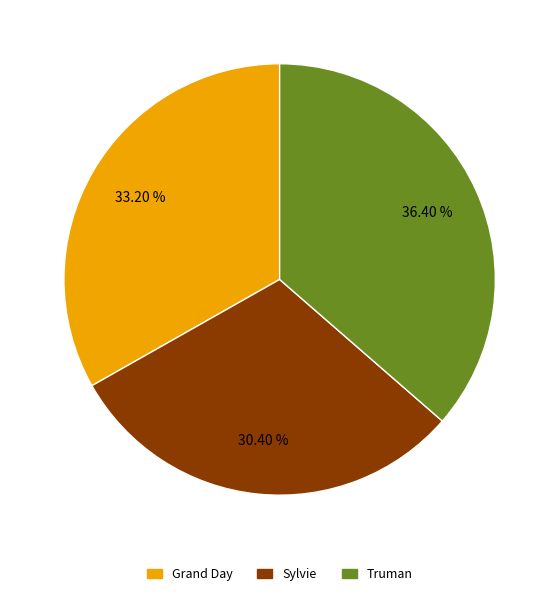

Which category has the smallest portion of the pie?

Sylvie